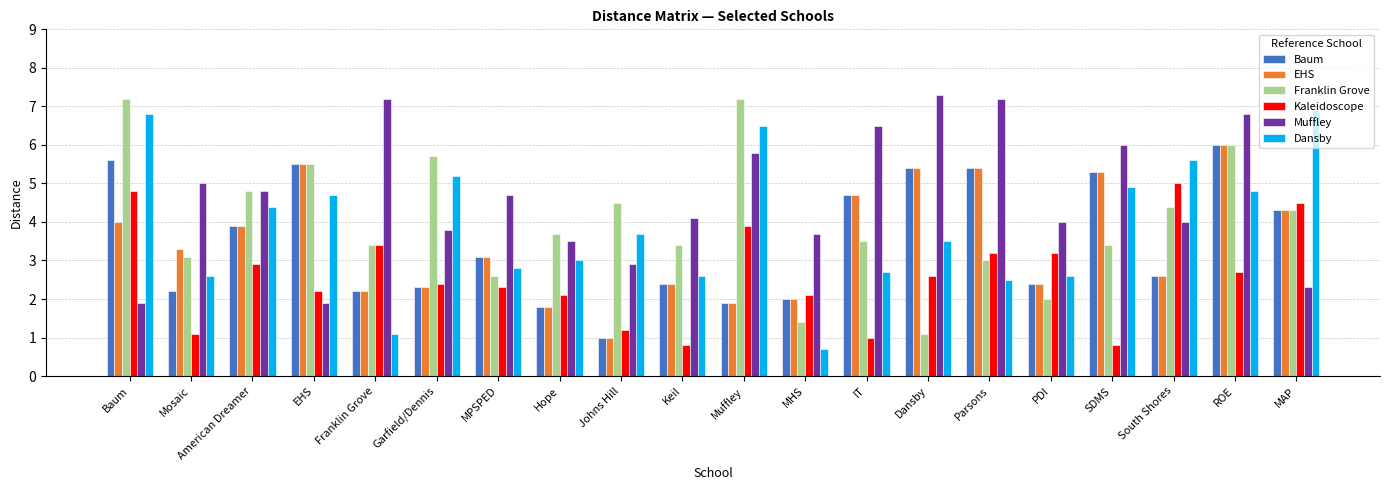

What is the value of the Kaleidoscope bar at the 10th from the left?

0.8